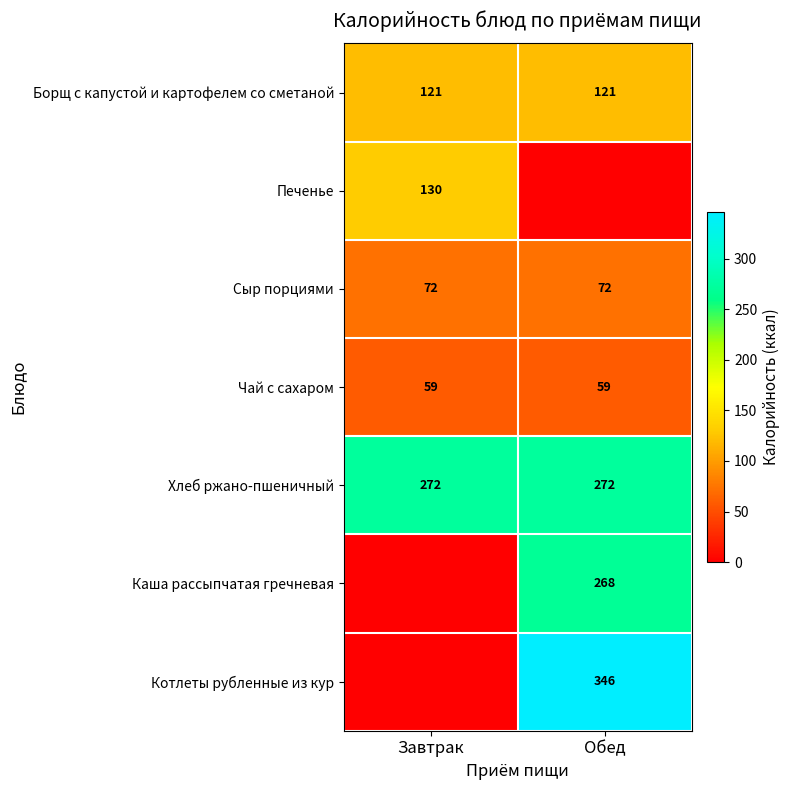

How many categories are shown in the chart?

2